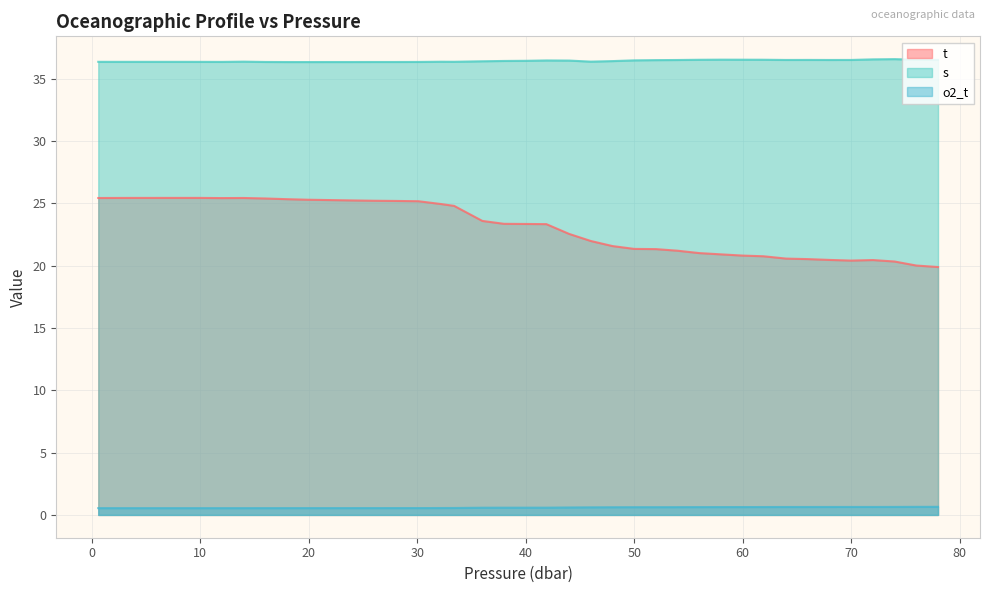

What is the label of the 29th point from the left?

56.0